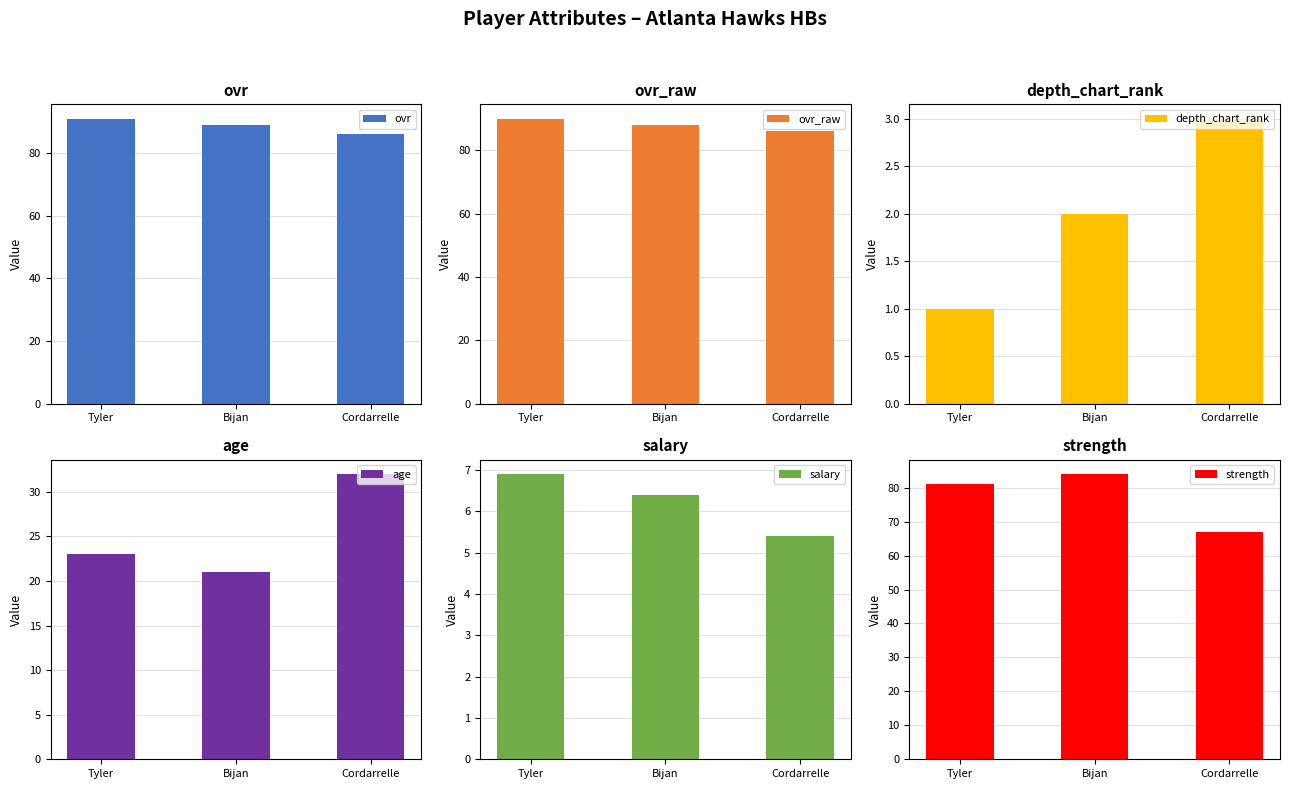

What is the minimum value for ovr?

86